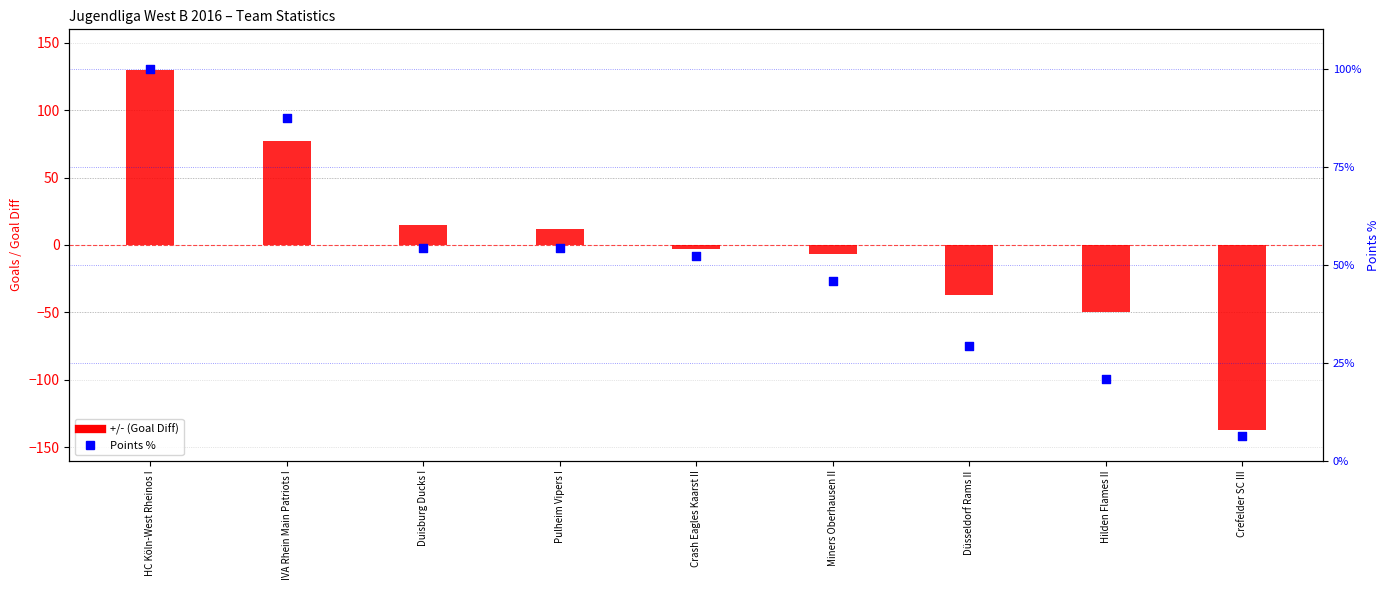

What is the total value across all series at Pulheim Vipers I?

66.2